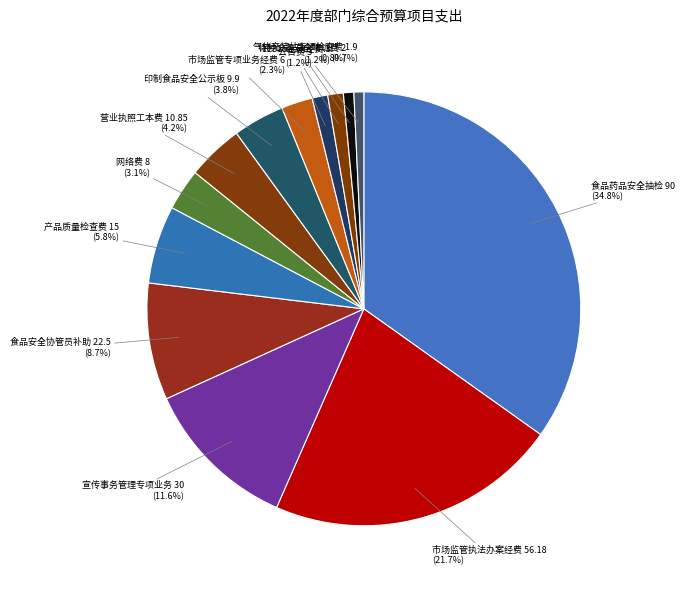

How many segments does this pie chart have?

13